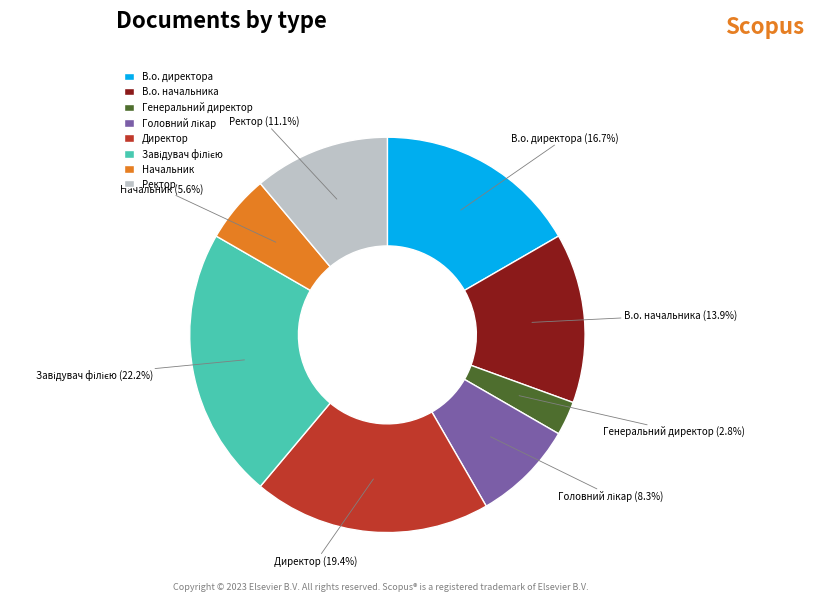

Is there any slice that represents more than half of the pie?

No